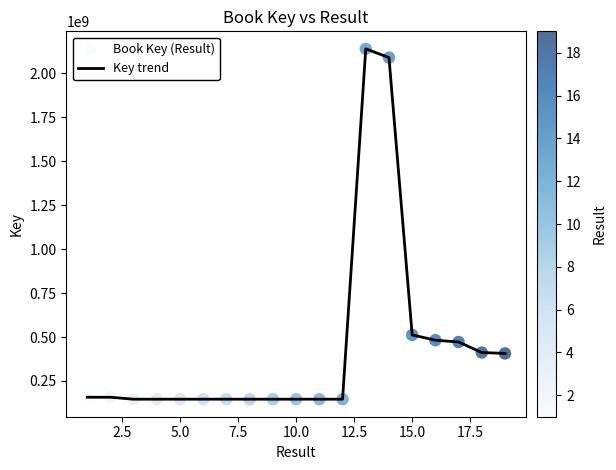

What is the maximum value shown in the chart?

2140215451